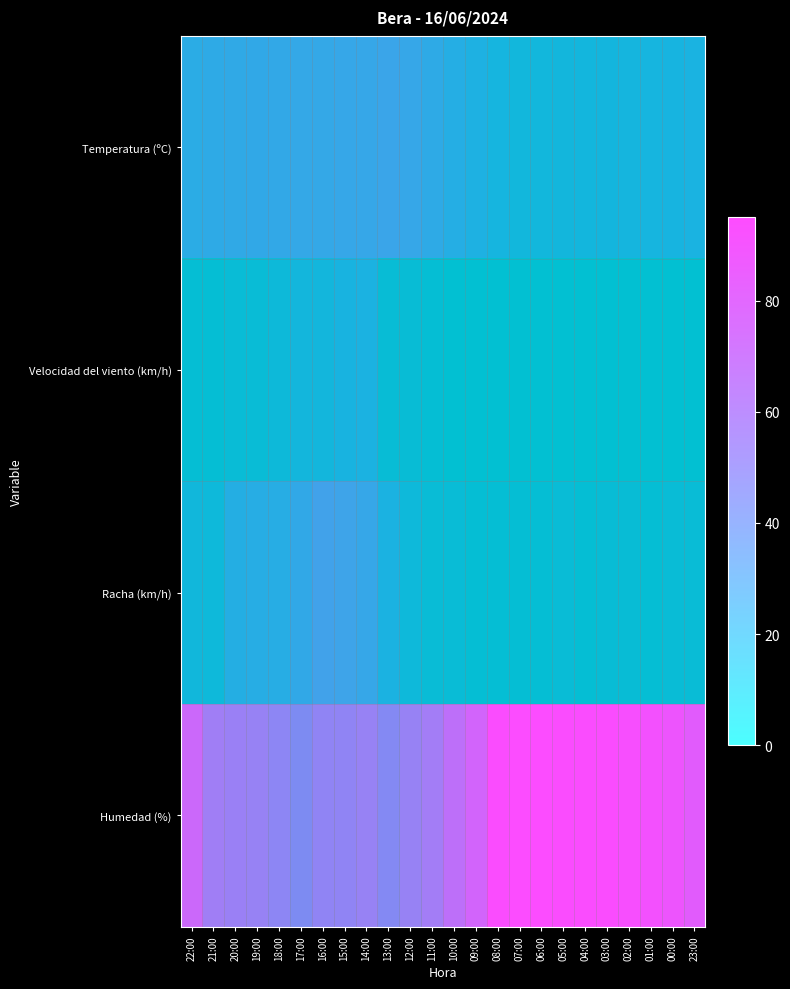

True or false: Velocidad del viento (km/h) has a value of 4.0 at 19:00.

True